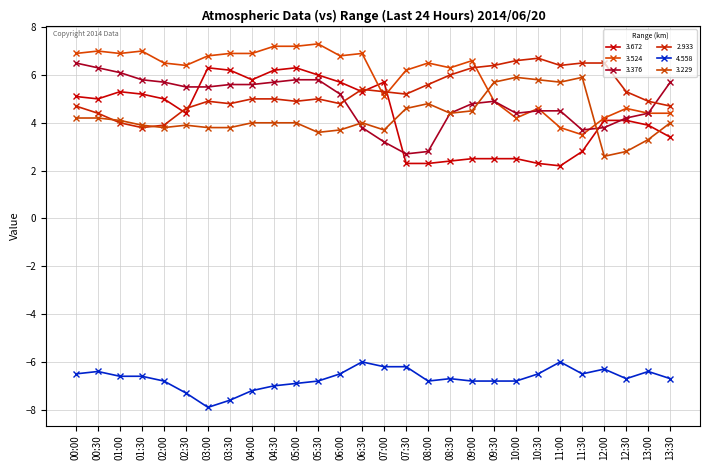

Between which two adjacent categories do 2.933 and 3.524 first intersect?

06:30 and 07:00